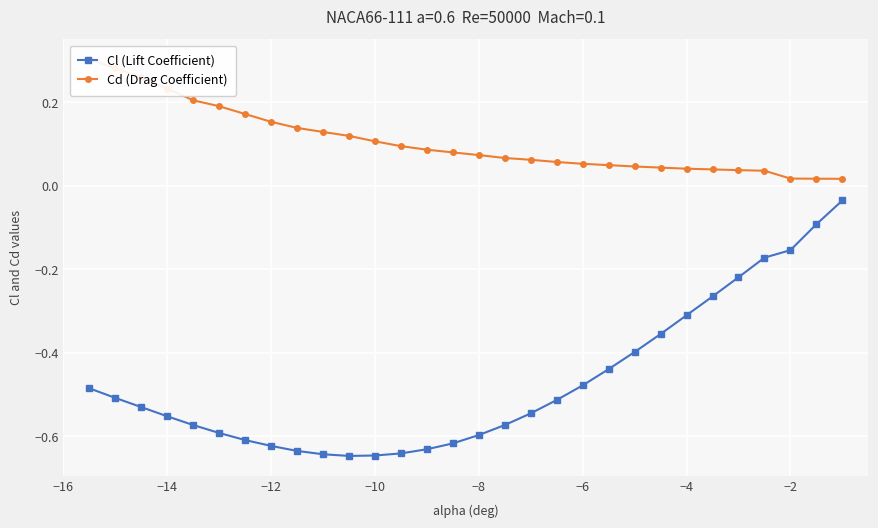

True or false: Cd (Drag Coefficient) and Cl (Lift Coefficient) intersect in this chart.

False